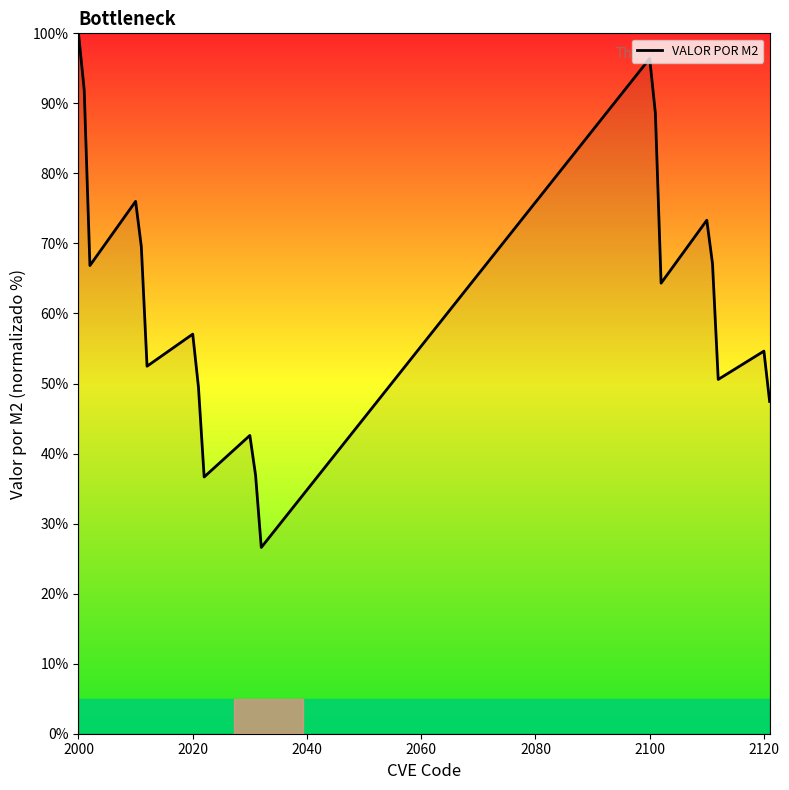

What is the minimum value shown in the chart?

26.6